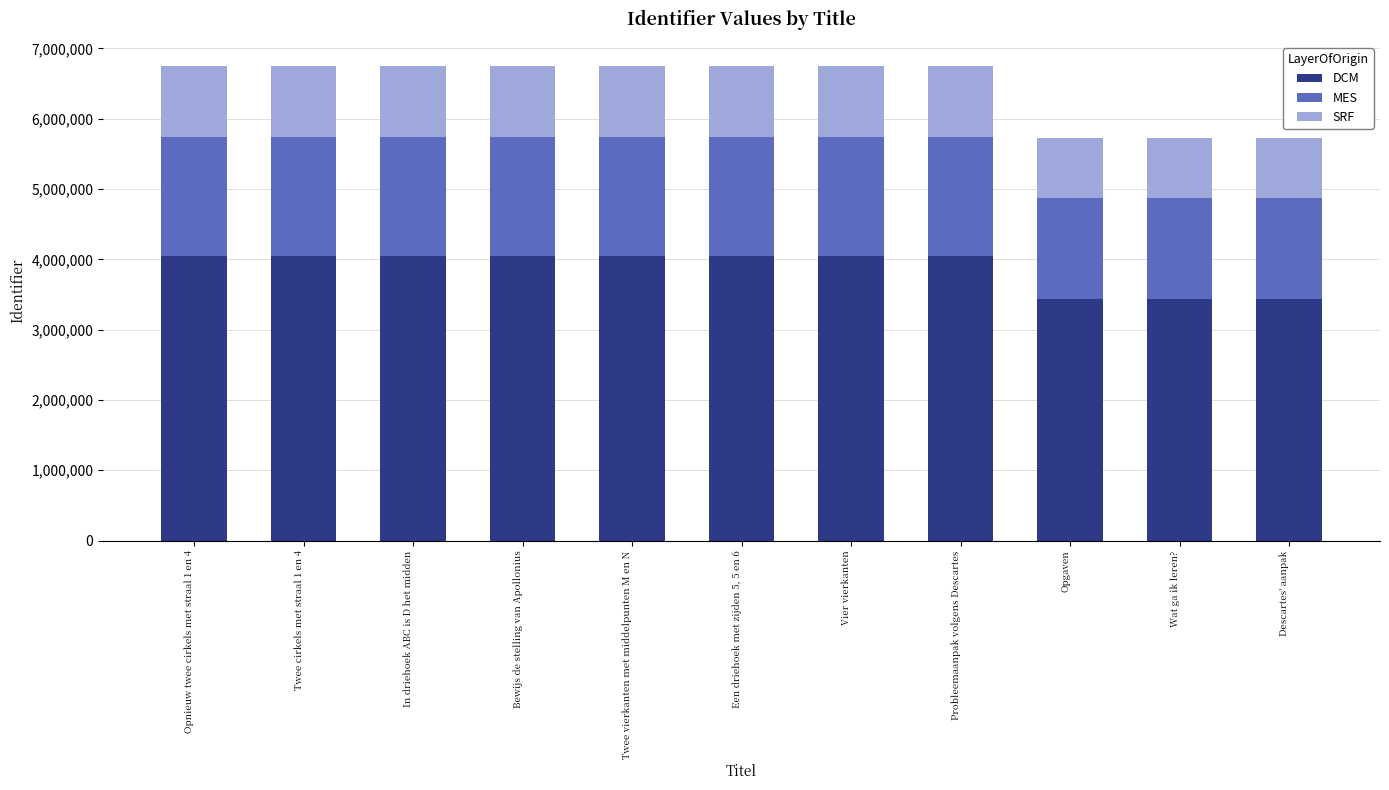

What is the sum of all DCM values?

42733215.6